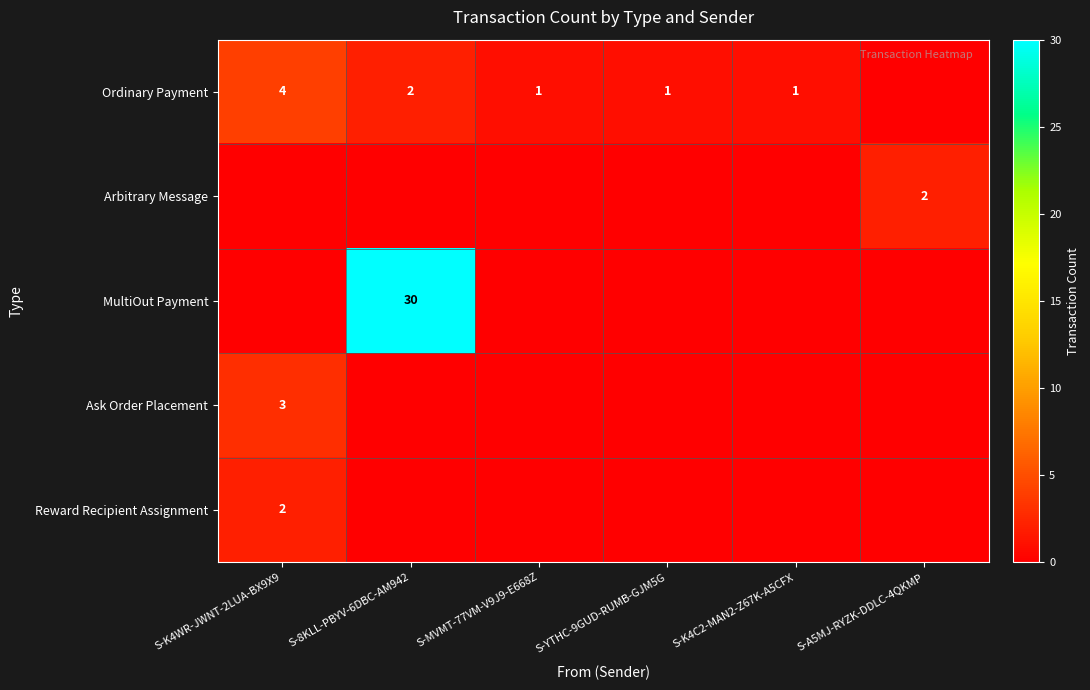

The value of Reward Recipient Assignment at S-K4WR-JWNT-2LUA-BX9X9 is 2. True or false?

True